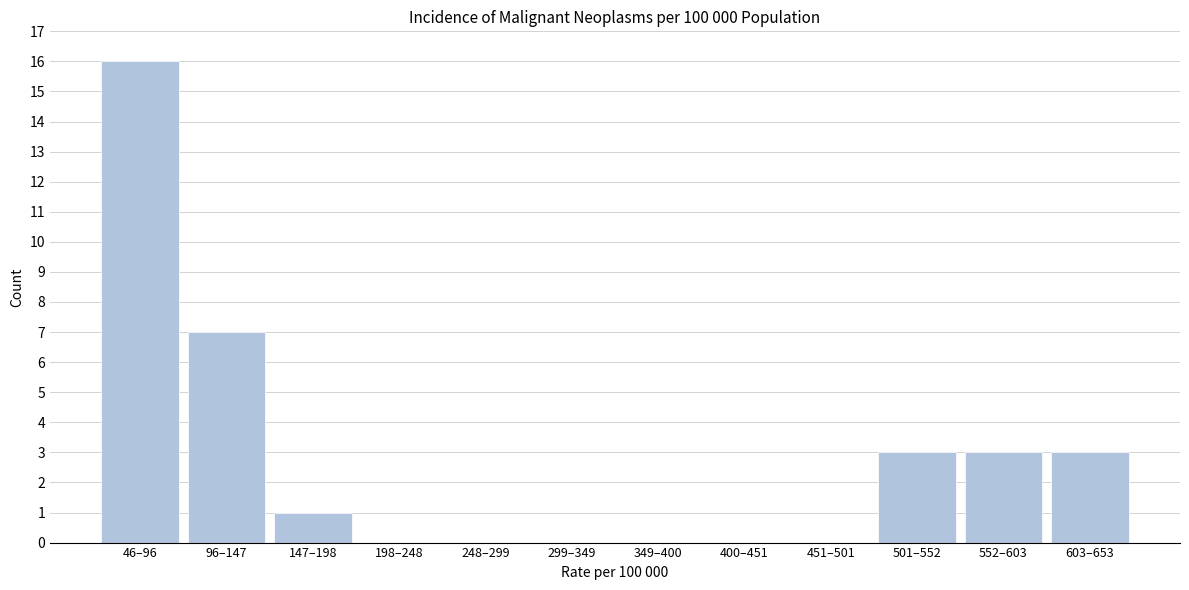

Reading right to left, extract all data points from this chart.

603–653=3	552–603=3	501–552=3	451–501=0	400–451=0	349–400=0	299–349=0	248–299=0	198–248=0	147–198=1	96–147=7	46–96=16